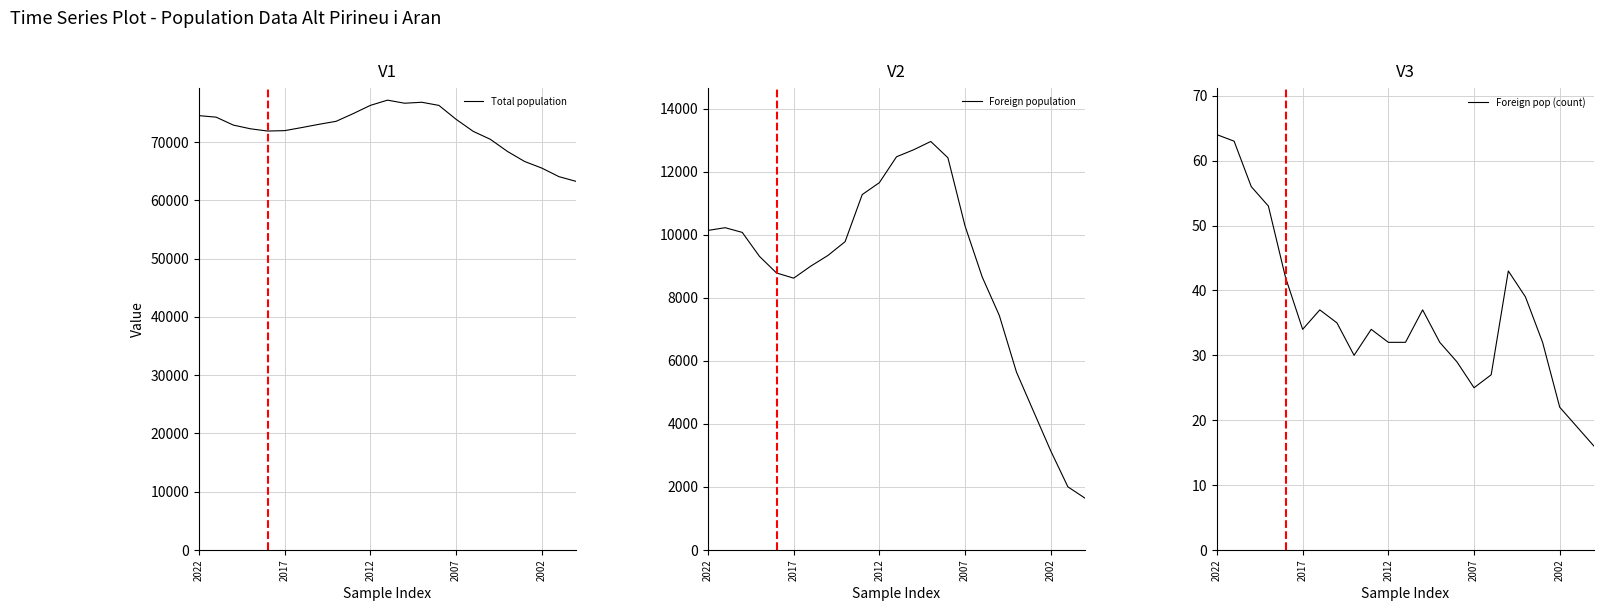

True or false: Foreign pop (count) and Total population cross at least once.

False